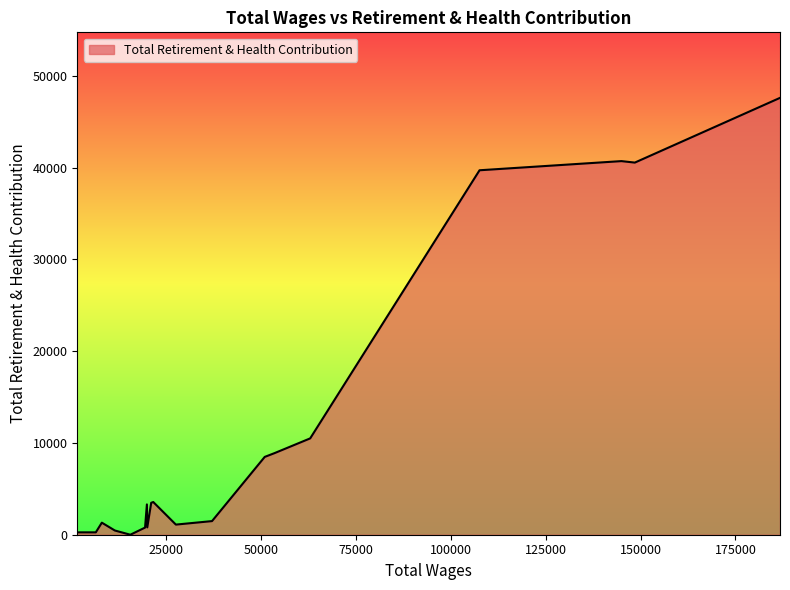

What is the difference between the maximum and minimum values?

47596